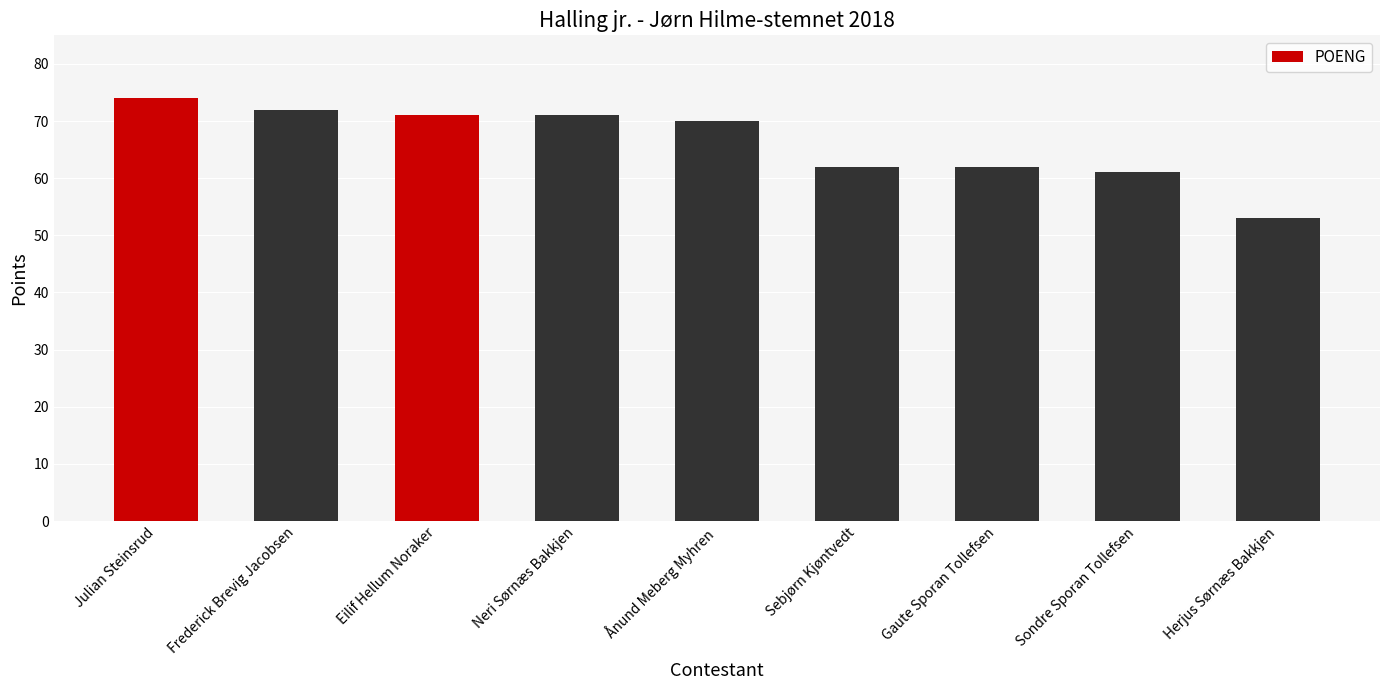

Reading left to right, what are all the values shown in this chart?

Julian Steinsrud=74	Frederick Brevig Jacobsen=72	Eilif Hellum Noraker=71	Neri Sørnæs Bakkjen=71	Ånund Meberg Myhren=70	Sebjørn Kjøntvedt=62	Gaute Sporan Tollefsen=62	Sondre Sporan Tollefsen=61	Herjus Sørnæs Bakkjen=53